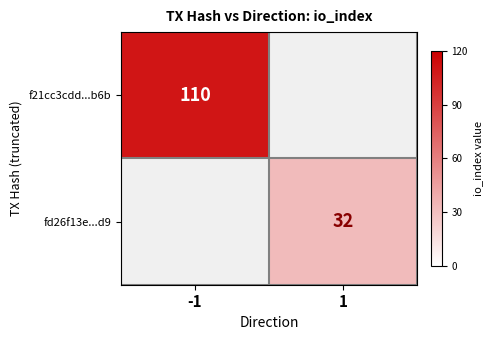

True or false: fd26f13e...d9 has a value of 32 at 1.

True